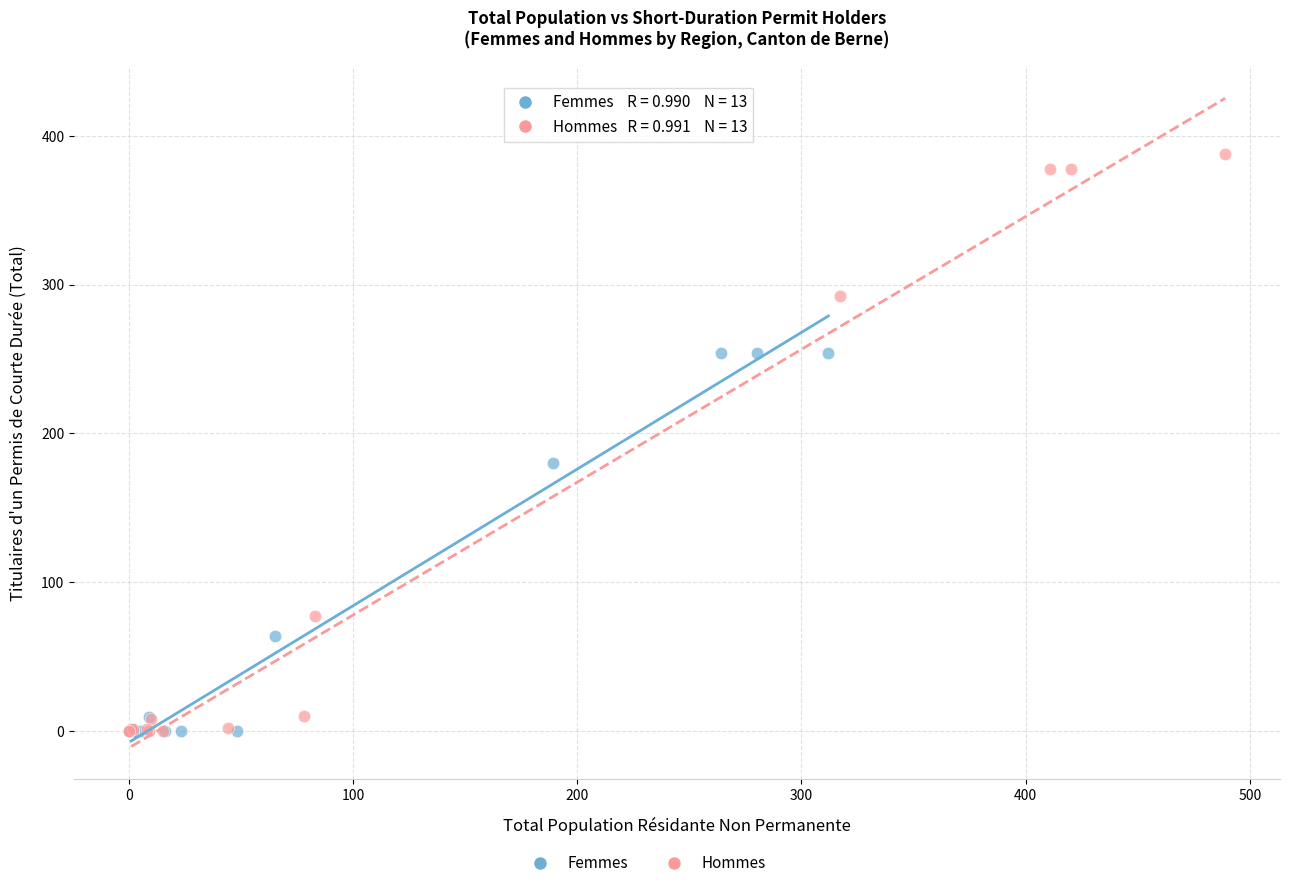

Which series has the widest spread of Y values?

Hommes